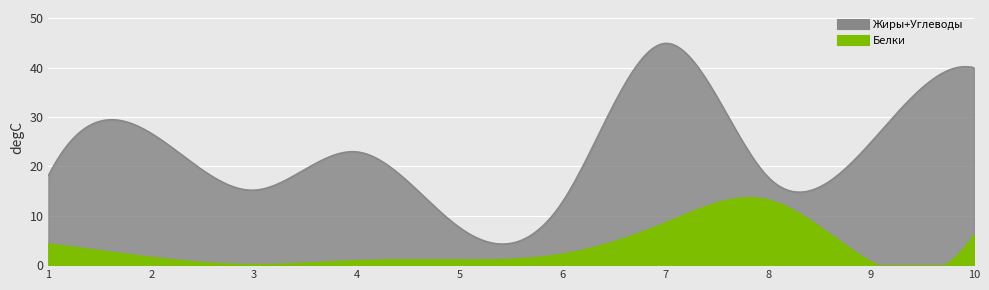

True or false: Белки has more than 0 interior local peaks.

True